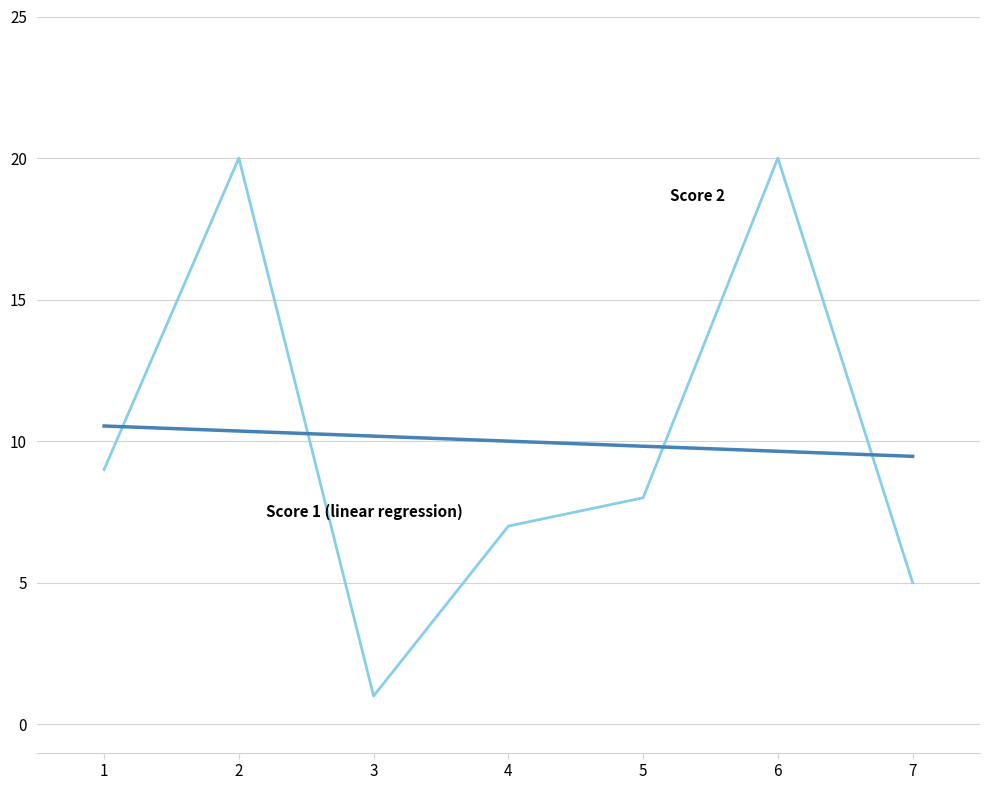

Between 6 and 2, which is larger?

6